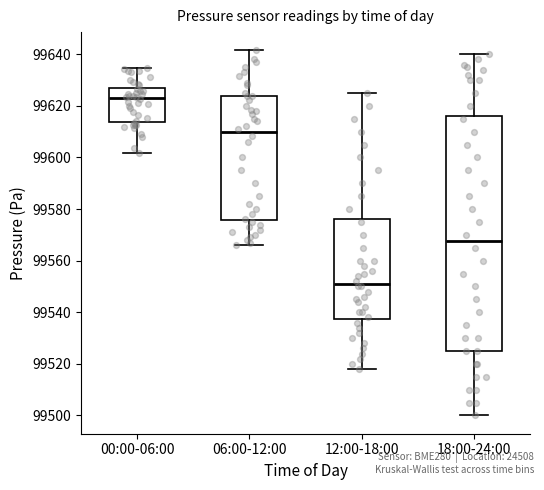

Which box is the tallest, from its lower edge to its upper edge?

18:00-24:00